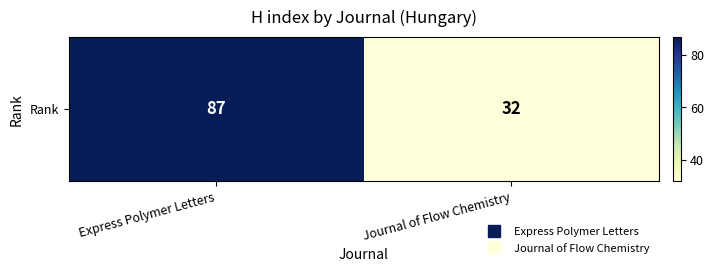

What is the sum of the values at Express Polymer Letters and Journal of Flow Chemistry?

119